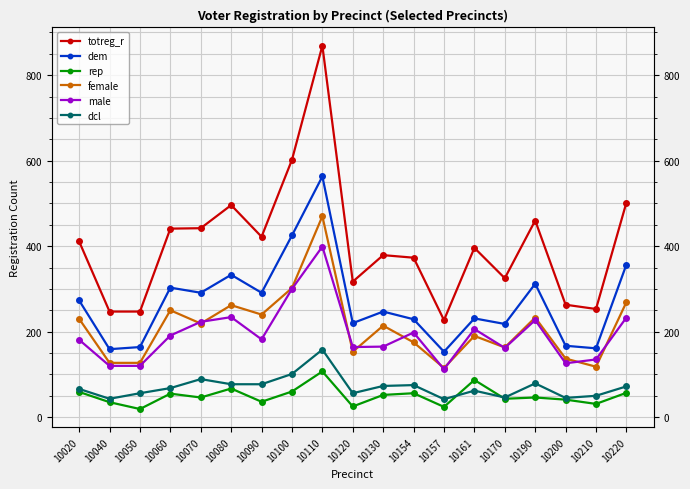

Is the value of rep at 10161 greater than the value of dcl at 10070?

No